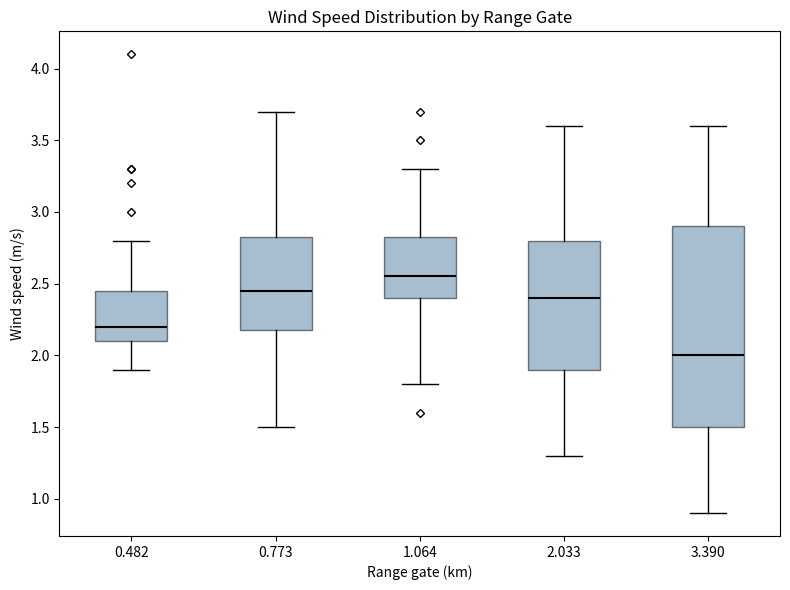

Where does the upper whisker of the box at x = 3.390 end on the y-axis? The values are not printed on the chart, so give them approximately, as read against the axis.

3.60